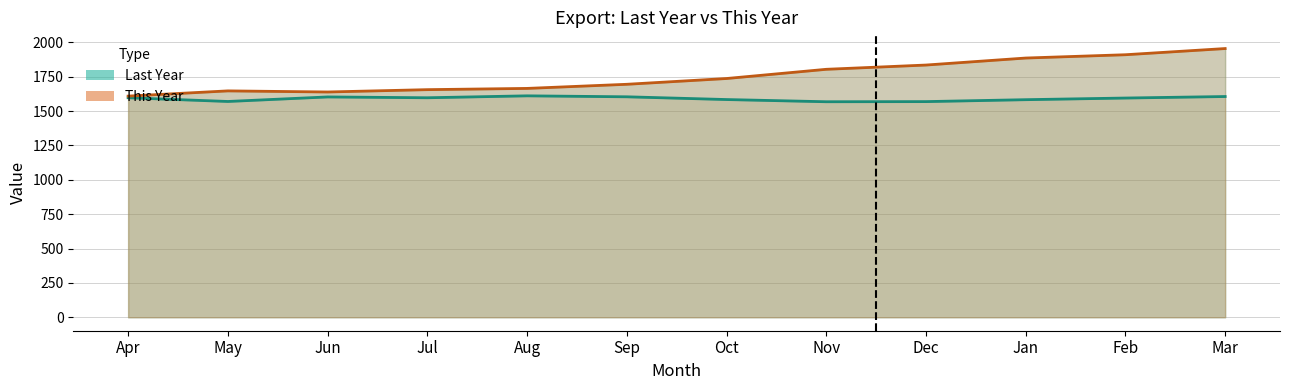

True or false: This Year and Last Year cross at least once.

False